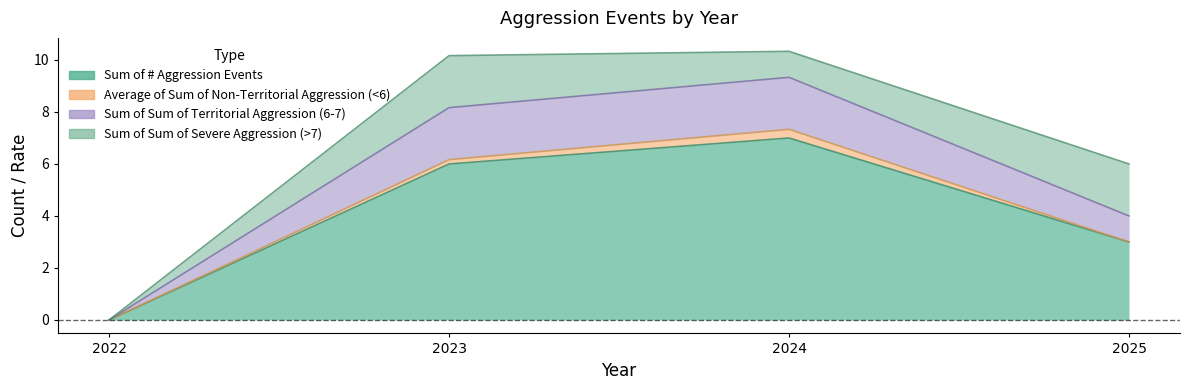

Where is Sum of Sum of Territorial Aggression (6-7) nearest to the value 5?

2025